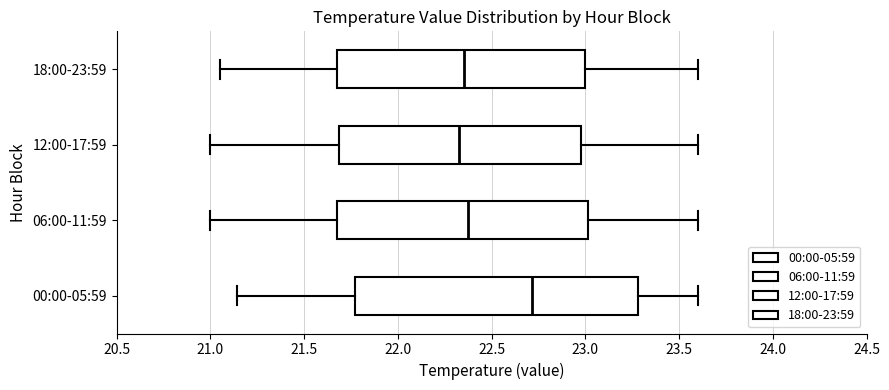

Reading bottom to top, read every box against the x-axis: the position of its median line, the range the box covers, and the ends of its whiskers. The values are not printed on the chart, so give them approximately, as read against the axis.

00:00-05:59: median 22.70, box 21.75 to 23.30, whiskers 21.15 to 23.60
06:00-11:59: median 22.40, box 21.70 to 23.00, whiskers 21.00 to 23.60
12:00-17:59: median 22.35, box 21.70 to 23.00, whiskers 21.00 to 23.60
18:00-23:59: median 22.35, box 21.70 to 23.00, whiskers 21.05 to 23.60